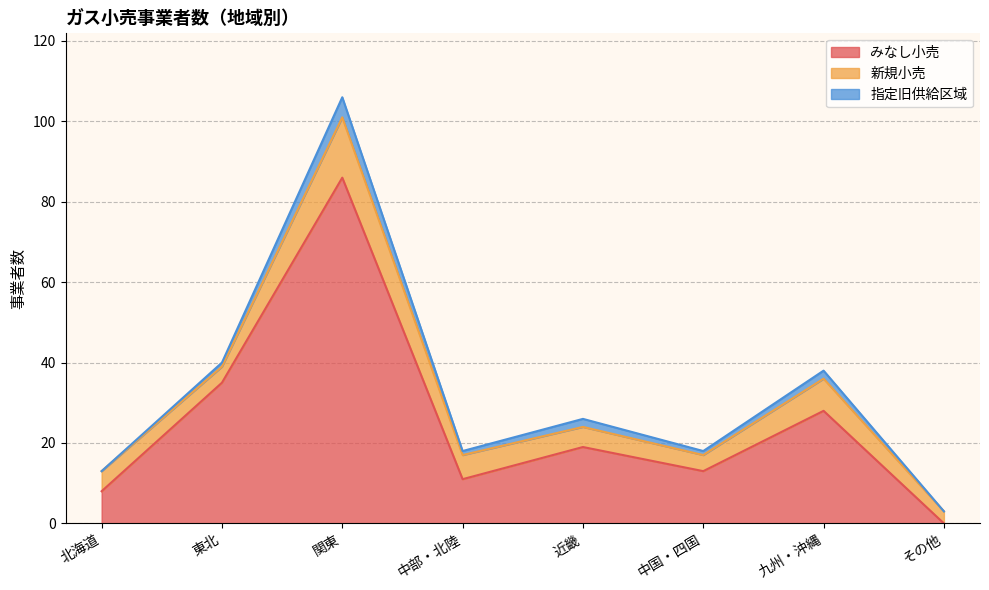

How many intersections are there between みなし小売 and 新規小売?

1